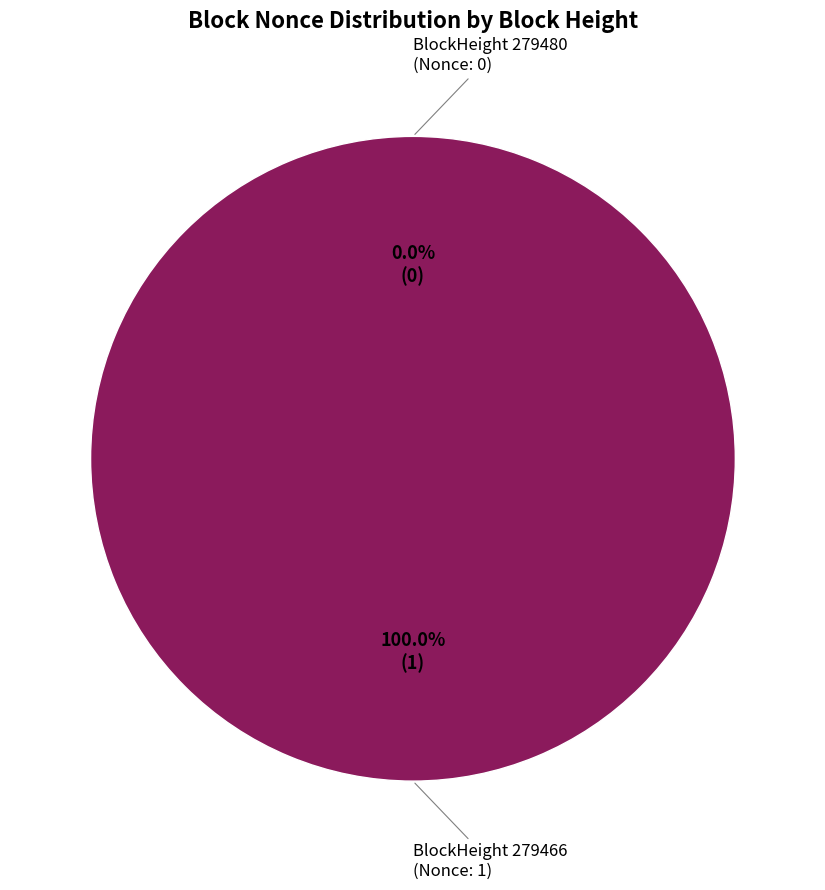

To the nearest percent, what portion does 279466 represent?

100%